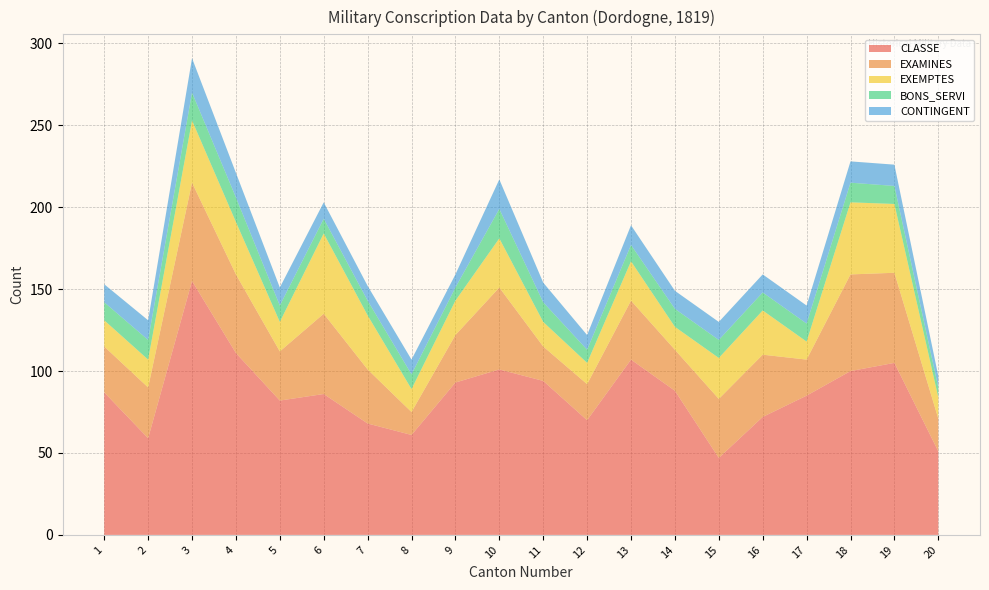

Reading left to right, list all the values displayed in this chart.

CLASSE: 1=87	2=59	3=155	4=111	5=82	6=86	7=68	8=61	9=93	10=101	11=94	12=70	13=107	14=88	15=47	16=72	17=85	18=100	19=105	20=51
EXAMINES: 1=28	2=31	3=60	4=48	5=30	6=49	7=33	8=14	9=29	10=50	11=21	12=22	13=36	14=25	15=36	16=38	17=22	18=59	19=55	20=20
EXEMPTES: 1=16	2=17	3=38	4=32	5=18	6=49	7=33	8=14	9=21	10=30	11=15	12=13	13=24	14=14	15=25	16=27	17=11	18=44	19=42	20=13
BONS_SERVI: 1=11	2=12	3=17	4=15	5=10	6=9	7=9	8=9	9=8	10=18	11=12	12=8	13=10	14=11	15=11	16=11	17=11	18=12	19=11	20=6
CONTINGENT: 1=11	2=12	3=21	4=15	5=11	6=10	7=9	8=9	9=8	10=18	11=12	12=9	13=12	14=11	15=11	16=11	17=11	18=13	19=13	20=7